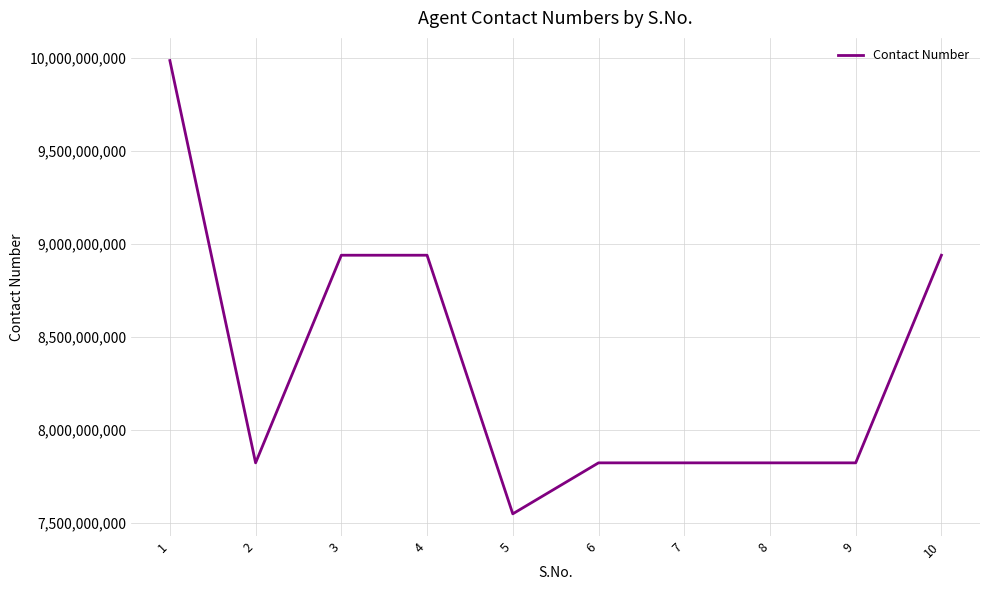

Is it true that the value at 4 is 8939834584?

True